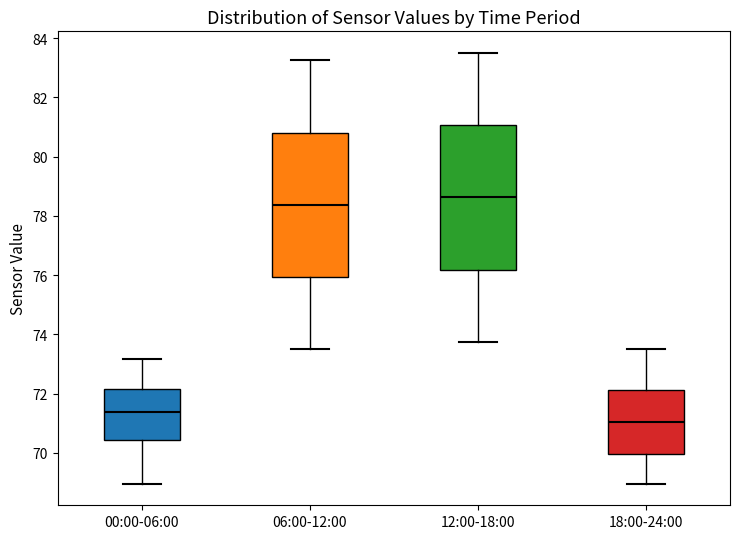

Reading left to right, transcribe this box plot: for each box, give where its median line is, the range the box spans, and where its two whiskers end, as read against the y-axis. The values are not printed on the chart, so give them approximately, as read against the axis.

00:00-06:00: median 71.4, box 70.4 to 72.2, whiskers 69.0 to 73.2
06:00-12:00: median 78.4, box 76.0 to 80.8, whiskers 73.6 to 83.2
12:00-18:00: median 78.6, box 76.2 to 81.0, whiskers 73.8 to 83.6
18:00-24:00: median 71.0, box 70.0 to 72.2, whiskers 69.0 to 73.6